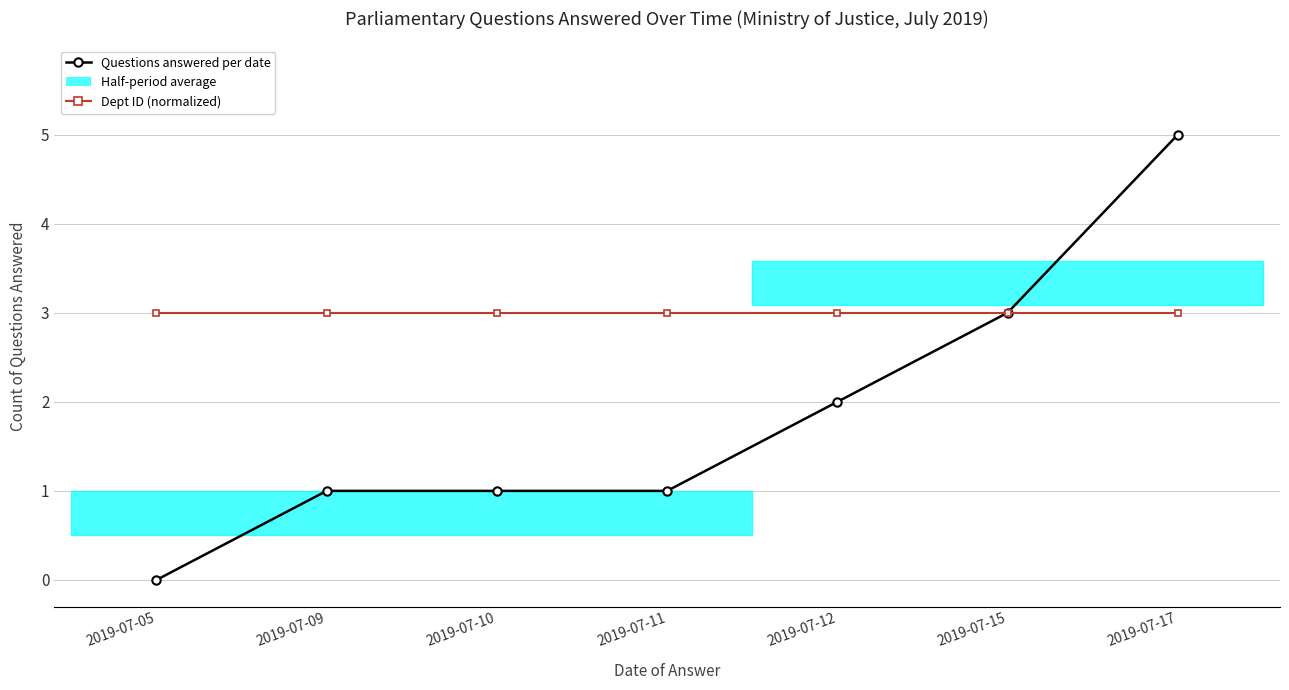

Is it true that Dept ID (normalized) equals 3 at 2019-07-11?

True